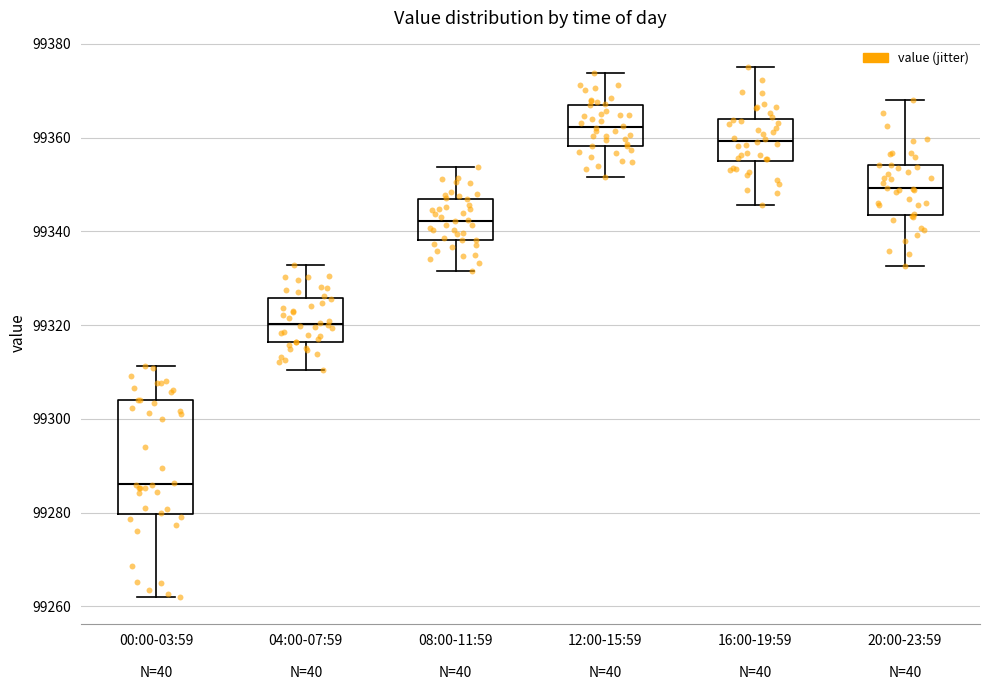

Where does the lower whisker of the box for 16:00-19:59 N=40 end on the y-axis? The values are not printed on the chart, so give them approximately, as read against the axis.

99346